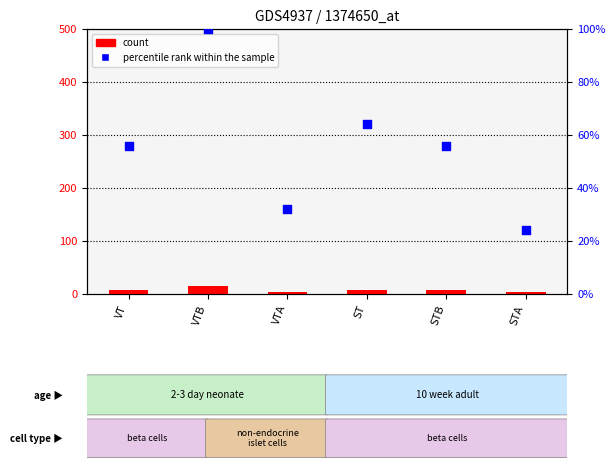

Which series has the widest spread of Y values?

percentile rank within the sample